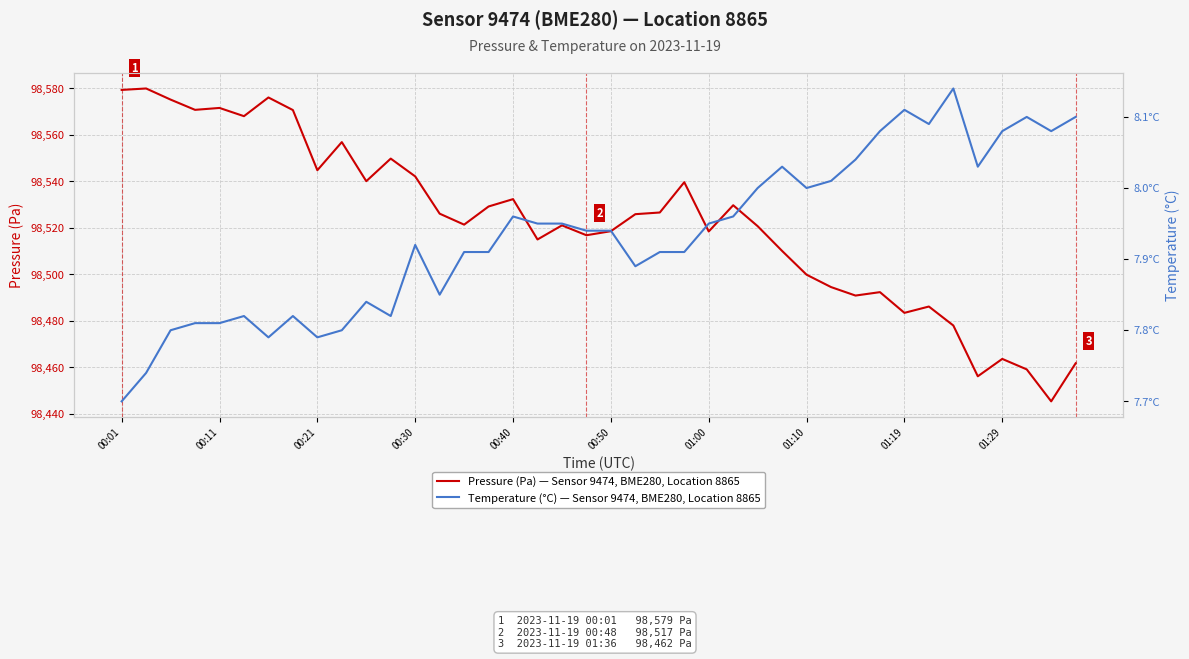

What value does the Temperature (°C) series have at 39?

8.1